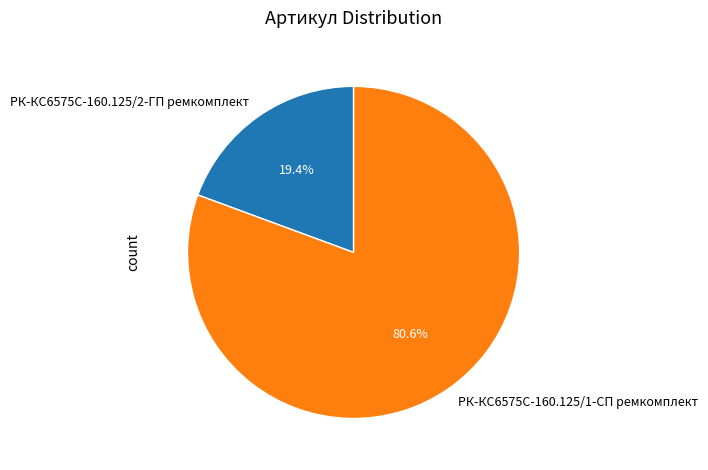

Rank the categories by value from highest to lowest.

РК-КС6575С-160.125/1-СП ремкомплект, РК-КС6575С-160.125/2-ГП ремкомплект